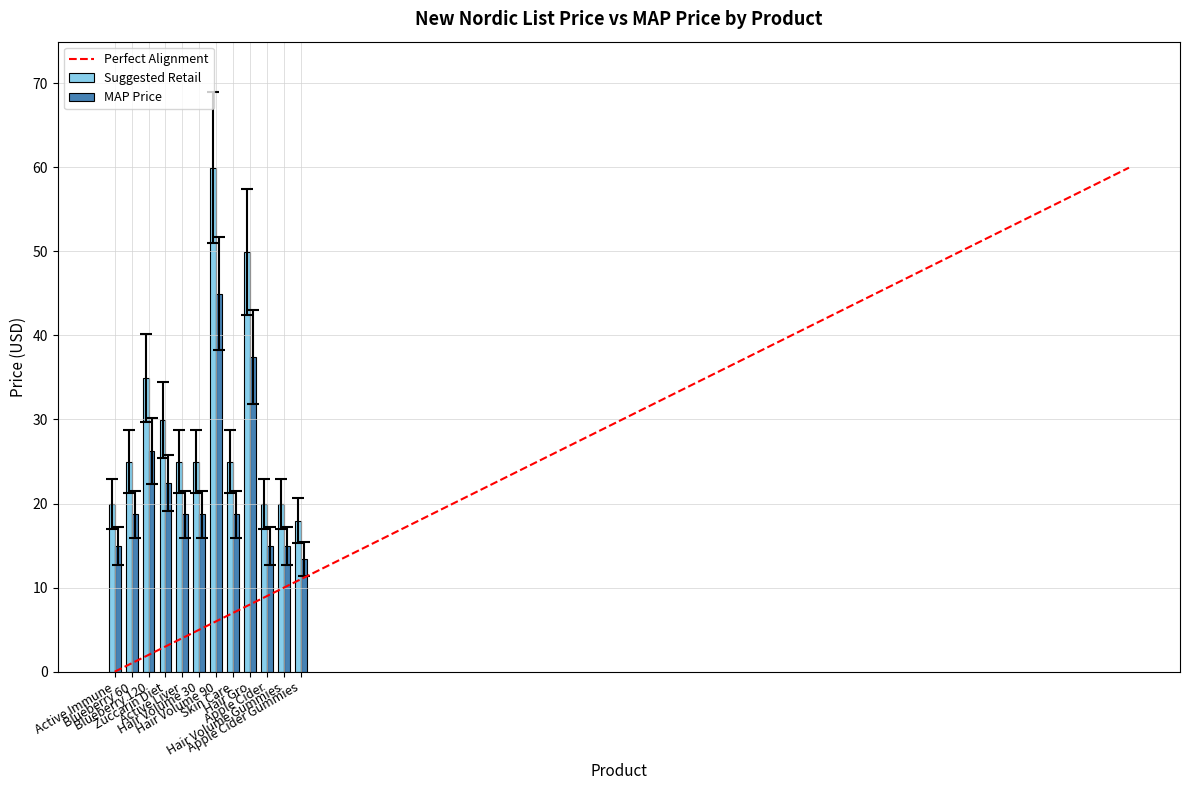

What is the sum of all Suggested Retail values?

352.4